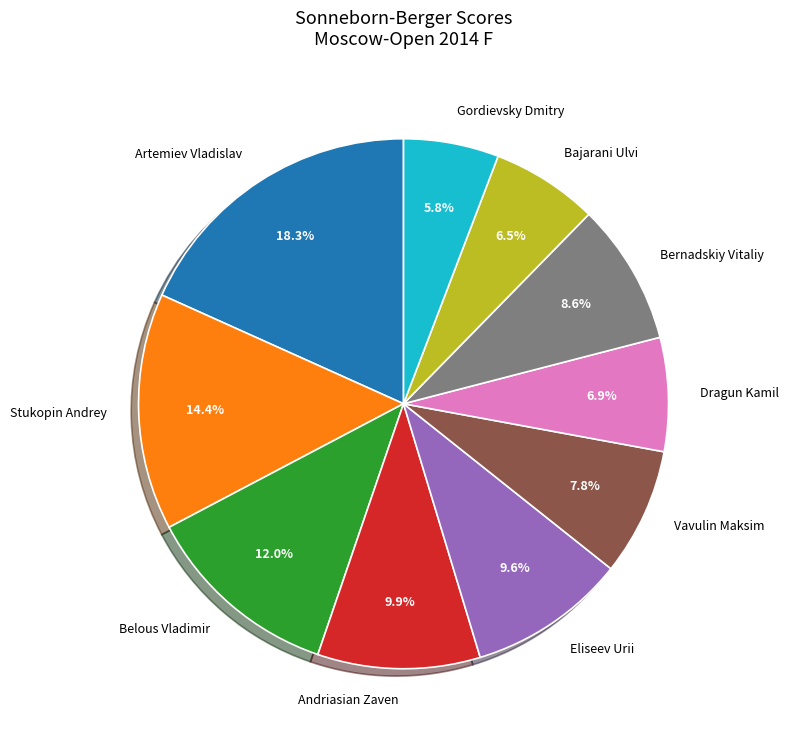

What is the total percentage of Bernadskiy Vitaliy and Vavulin Maksim?

16.4%